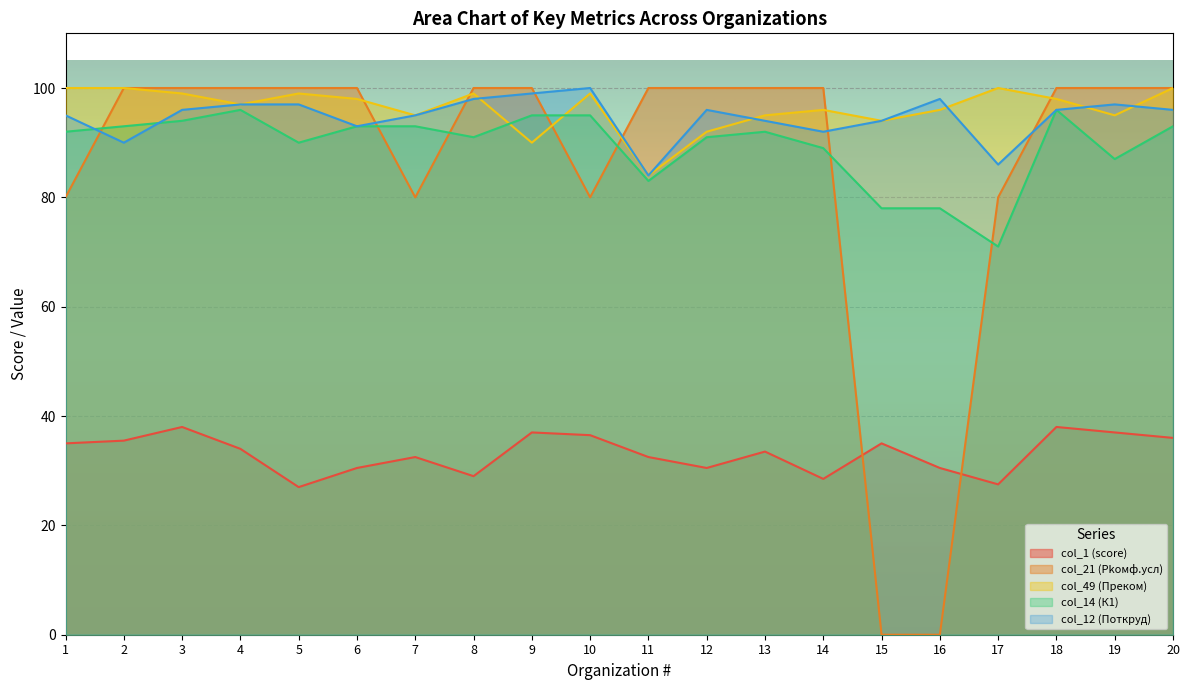

What is the total value across all series at 13?

414.5